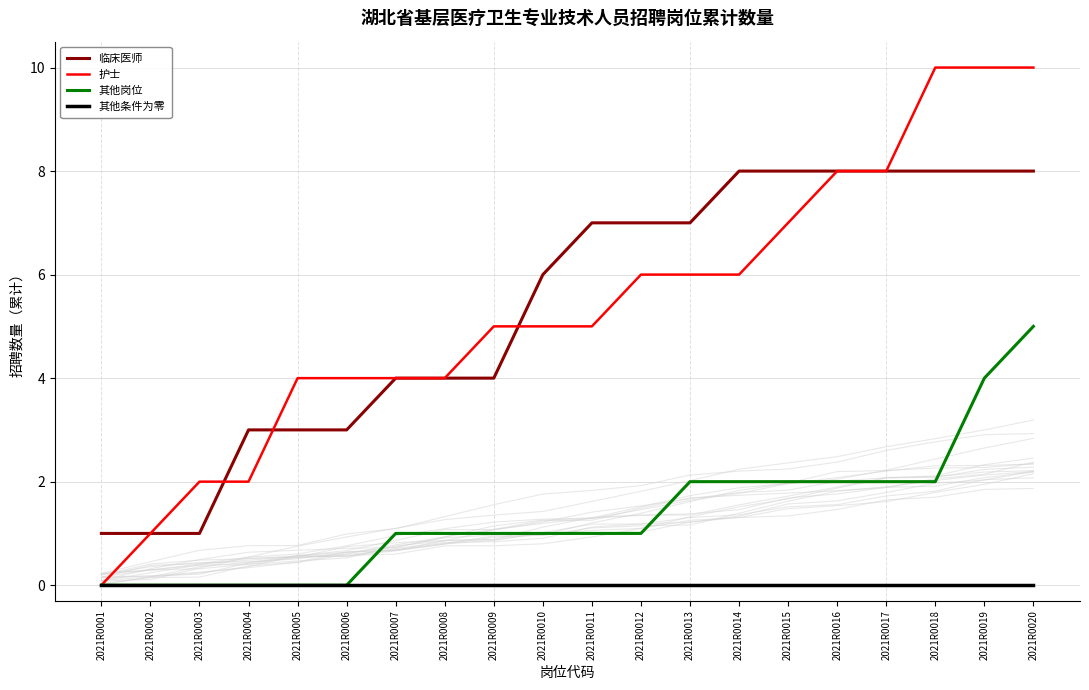

Rank the series at 2021R0017 from highest to lowest value.

临床医师, 护士, 其他岗位, 其他条件为零